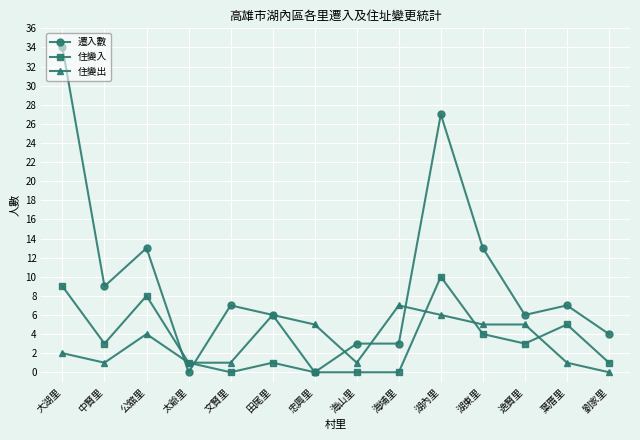

Reading left to right, extract all data points from this chart.

遷入數: 大湖里=34	中賢里=9	公舘里=13	太爺里=0	文賢里=7	田尾里=6	忠興里=0	海山里=3	海埔里=3	湖內里=27	湖東里=13	逸賢里=6	葉厝里=7	劉家里=4
住變入: 大湖里=9	中賢里=3	公舘里=8	太爺里=1	文賢里=0	田尾里=1	忠興里=0	海山里=0	海埔里=0	湖內里=10	湖東里=4	逸賢里=3	葉厝里=5	劉家里=1
住變出: 大湖里=2	中賢里=1	公舘里=4	太爺里=1	文賢里=1	田尾里=6	忠興里=5	海山里=1	海埔里=7	湖內里=6	湖東里=5	逸賢里=5	葉厝里=1	劉家里=0